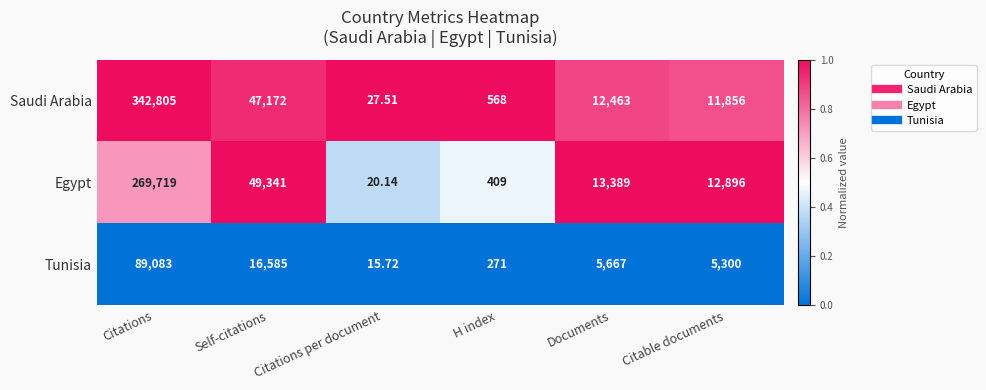

Which label corresponds to the largest value in the chart?

Citations